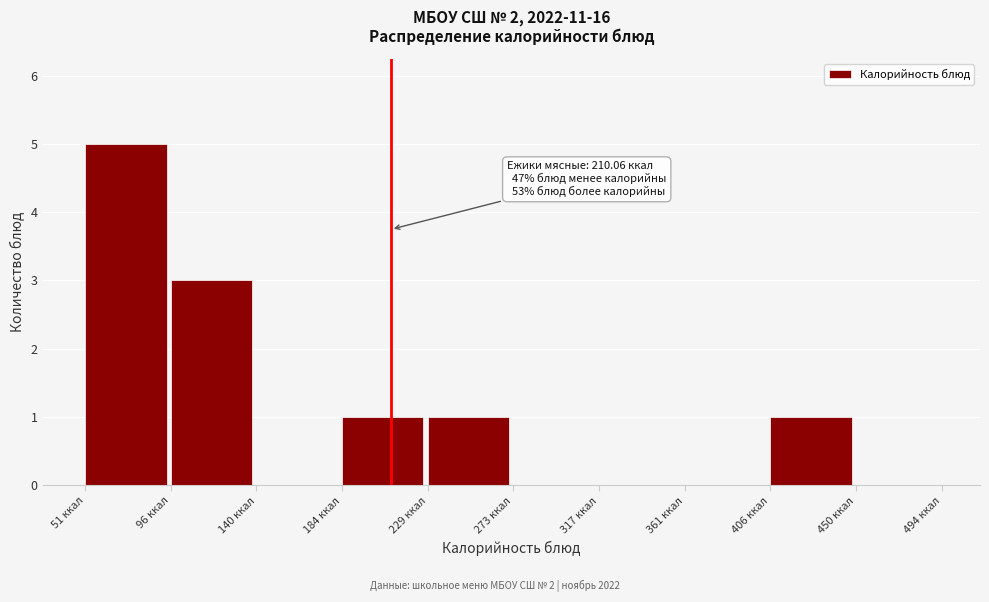

Over which range of the x-axis is the bar tallest?

50 to 95